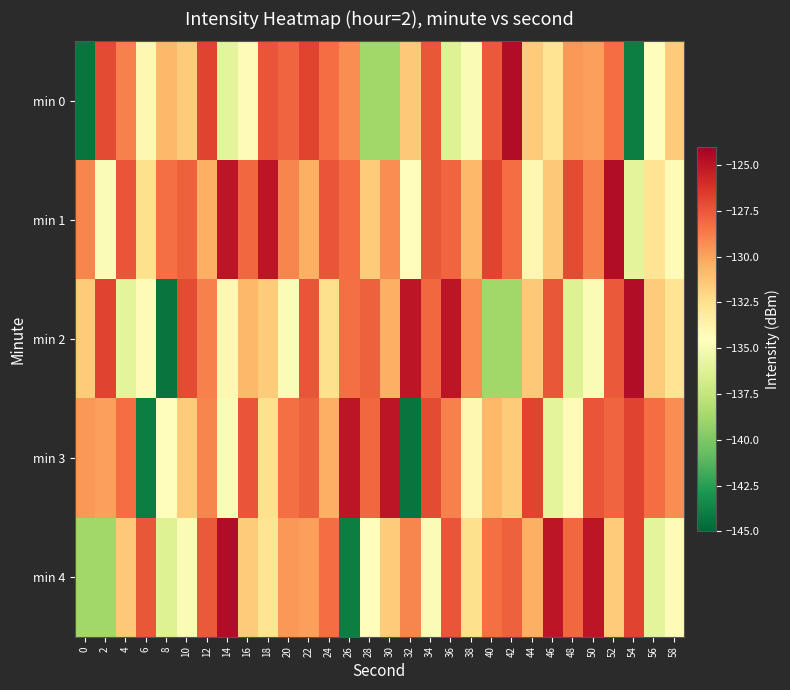

At which category is the sum across all series the highest?

52